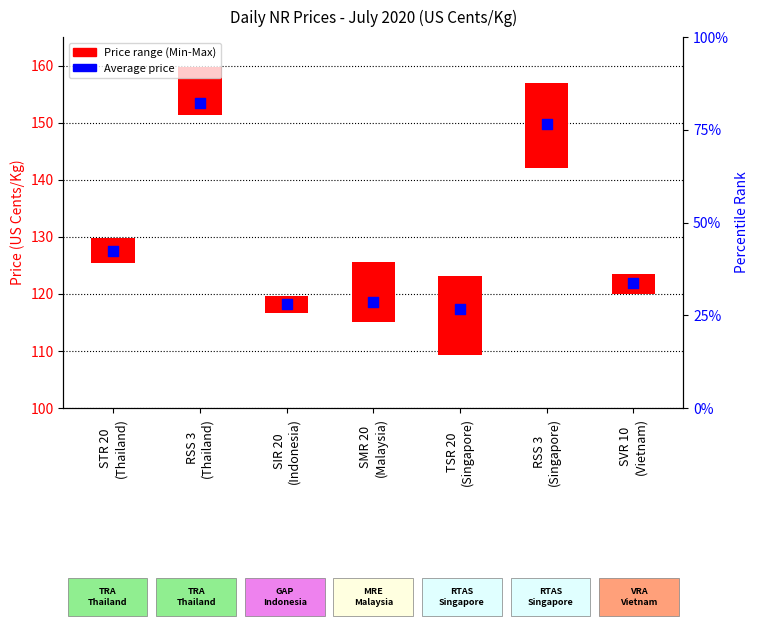

What is the ratio of the value at SVR 10
(Vietnam) to the value at RSS 3
(Singapore)?

0.8